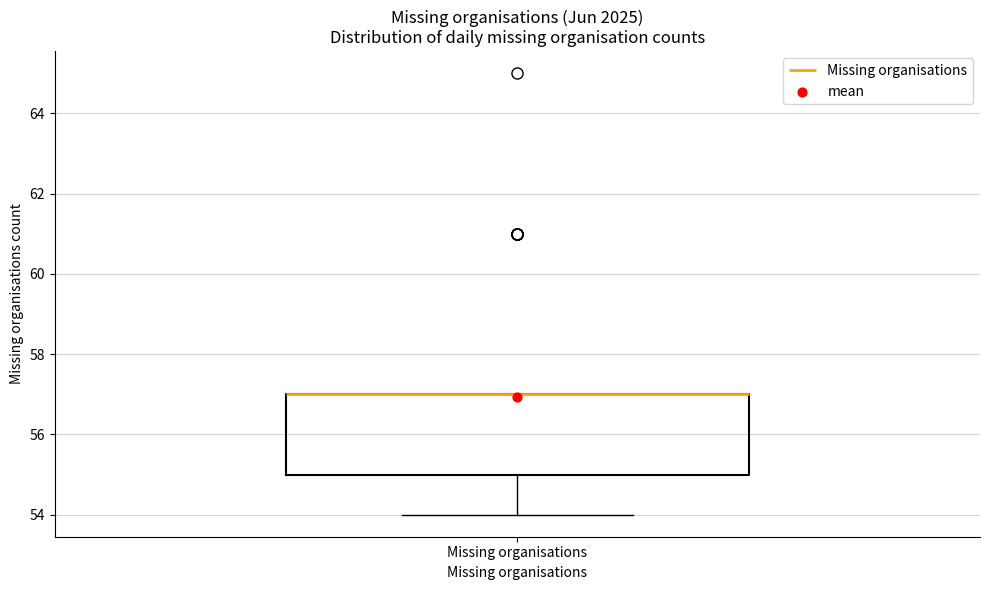

Transcribe this box plot: give where the median line is, the range the box spans, and where the two whiskers end, as read against the y-axis. The values are not printed on the chart, so give them approximately, as read against the axis.

median 57 (drawn on the box's upper edge), box 55 to 57, whiskers 54 to 57